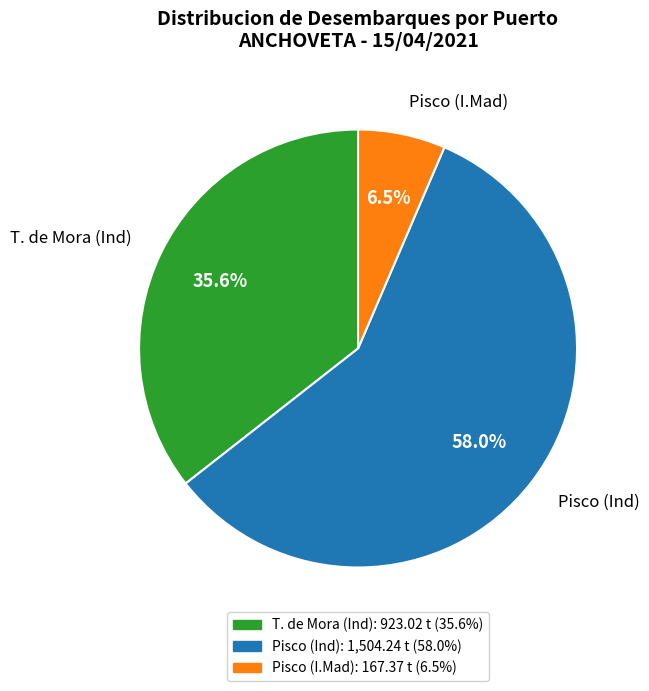

Which has a higher value, Pisco (Ind) or Pisco (I.Mad)?

Pisco (Ind)